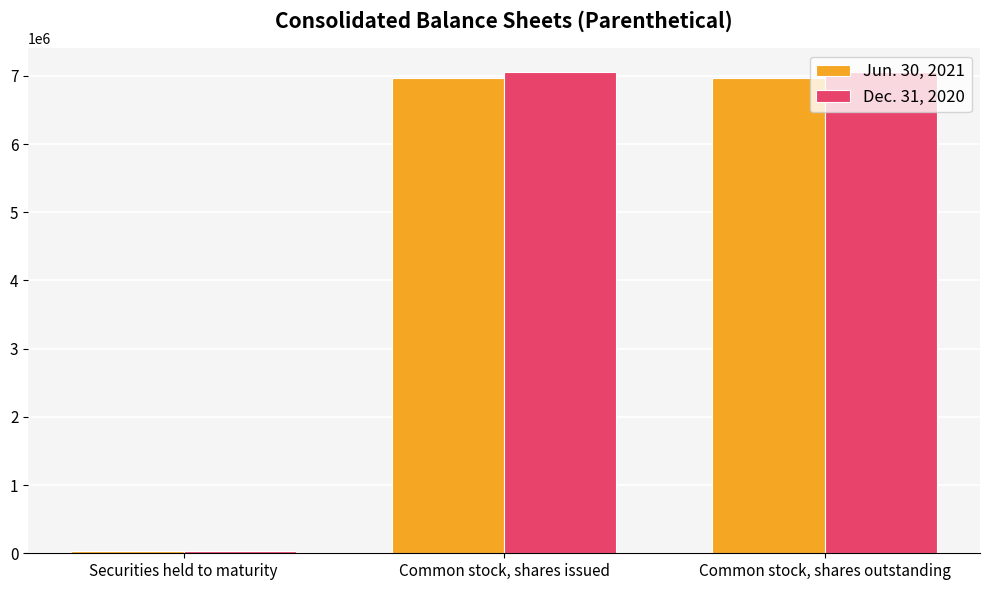

The value of Jun. 30, 2021 at Common stock, shares outstanding is 6964242. True or false?

True